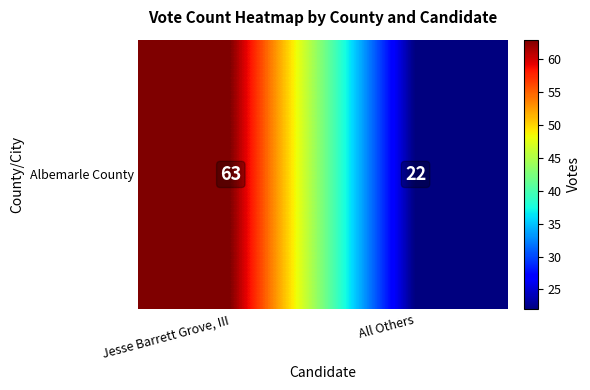

At which category does the chart reach its peak across all series?

Jesse Barrett Grove, III